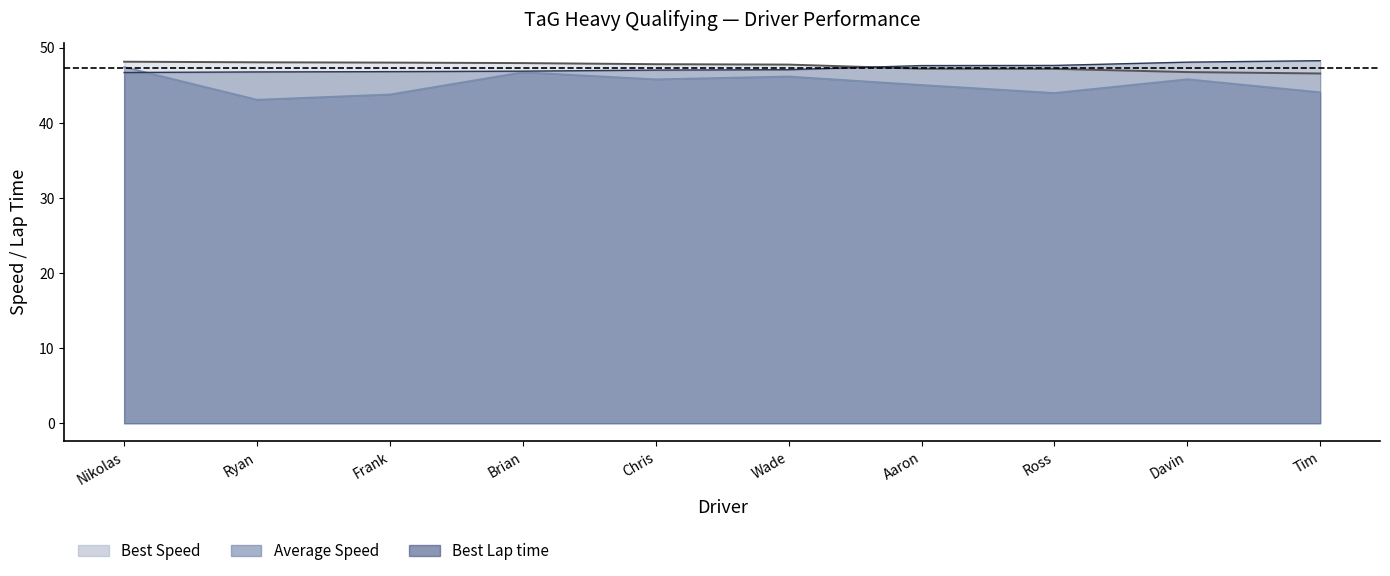

The Best Speed line series shows 47.8 at Chris. True or false?

True